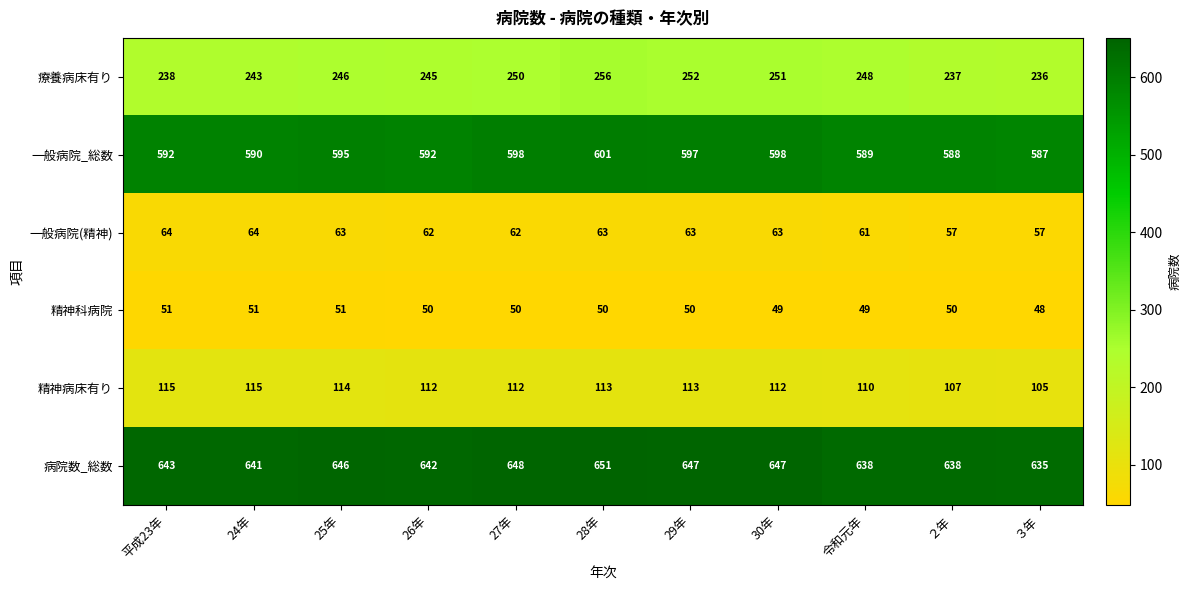

What is the spread (max minus min) of values at 27年?

598